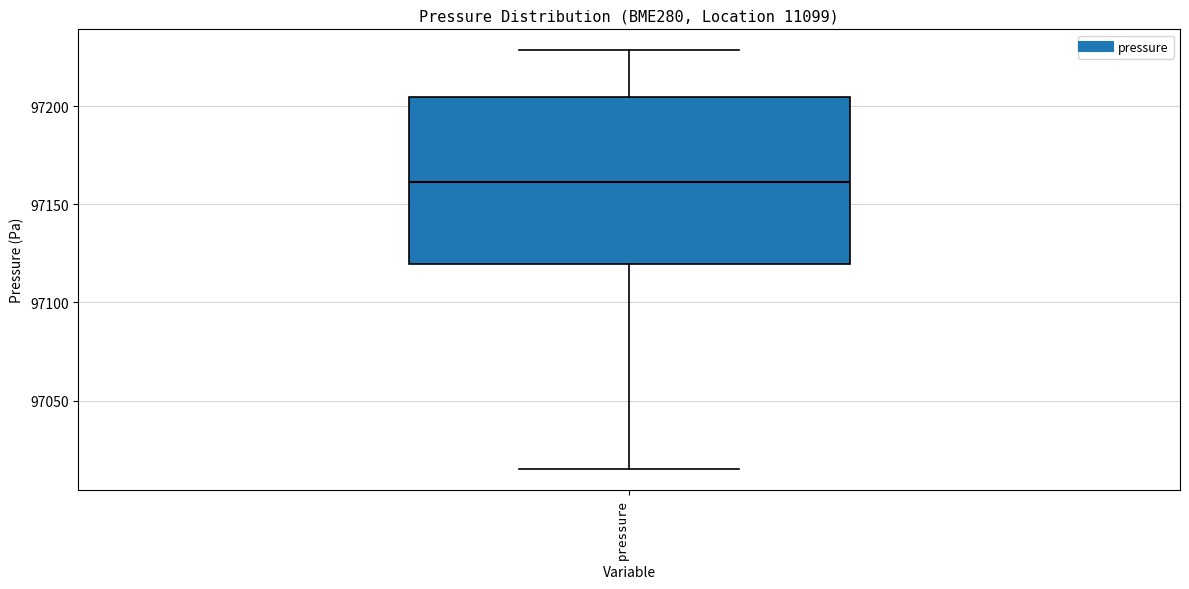

Where does the median line of the box for pressure sit on the y-axis? The values are not printed on the chart, so give them approximately, as read against the axis.

97160